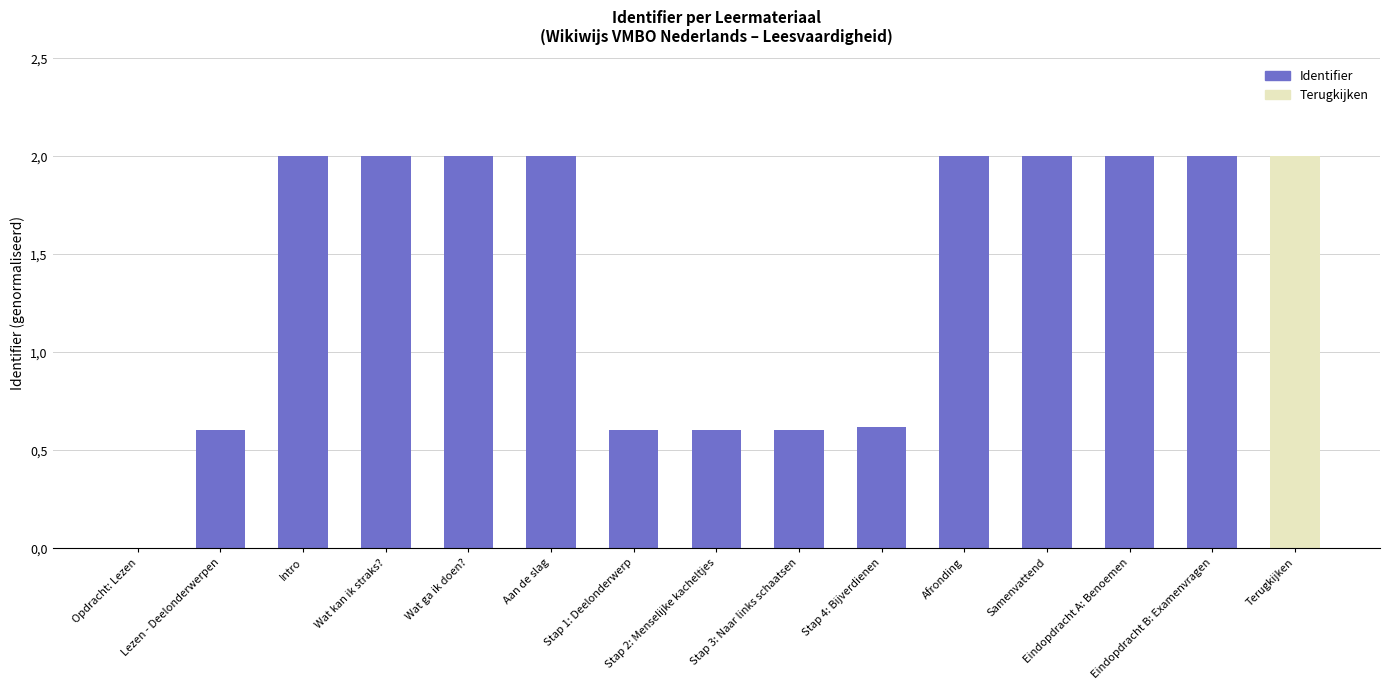

List the labels in order of value, largest first.

Terugkijken, Eindopdracht B: Examenvragen, Eindopdracht A: Benoemen, Samenvattend, Afronding, Aan de slag, Wat ga ik doen?, Wat kan ik straks?, Intro, Stap 4: Bijverdienen, Stap 3: Naar links schaatsen, Stap 2: Menselijke kacheltjes, Stap 1: Deelonderwerp, Lezen - Deelonderwerpen, Opdracht: Lezen